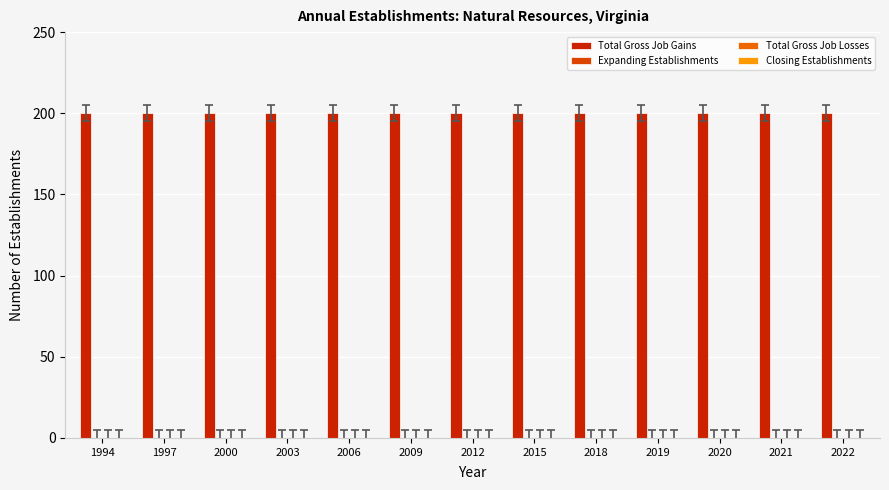

Which series has the largest total across all categories?

Total Gross Job Gains